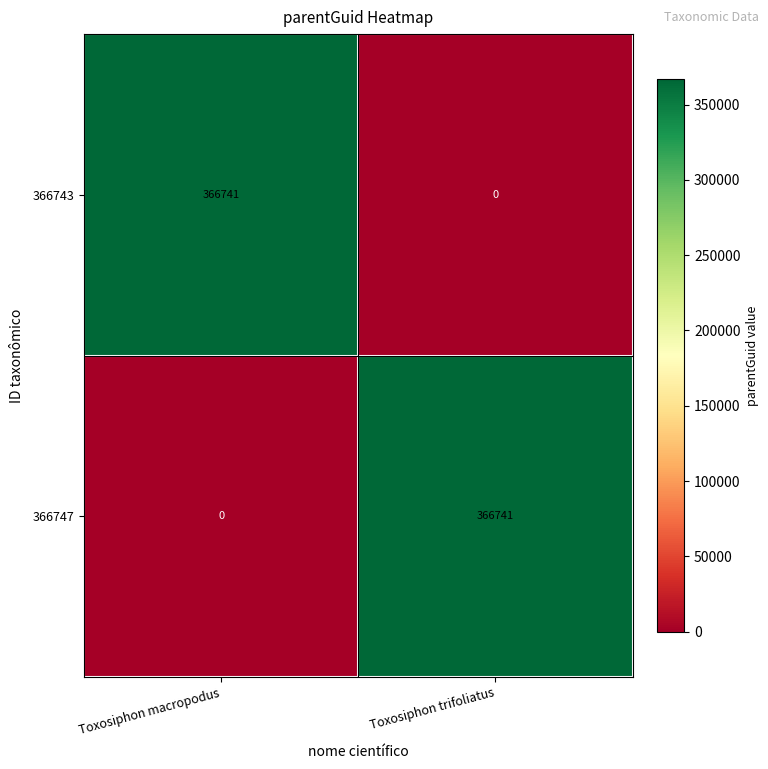

What is the greatest value displayed?

366741